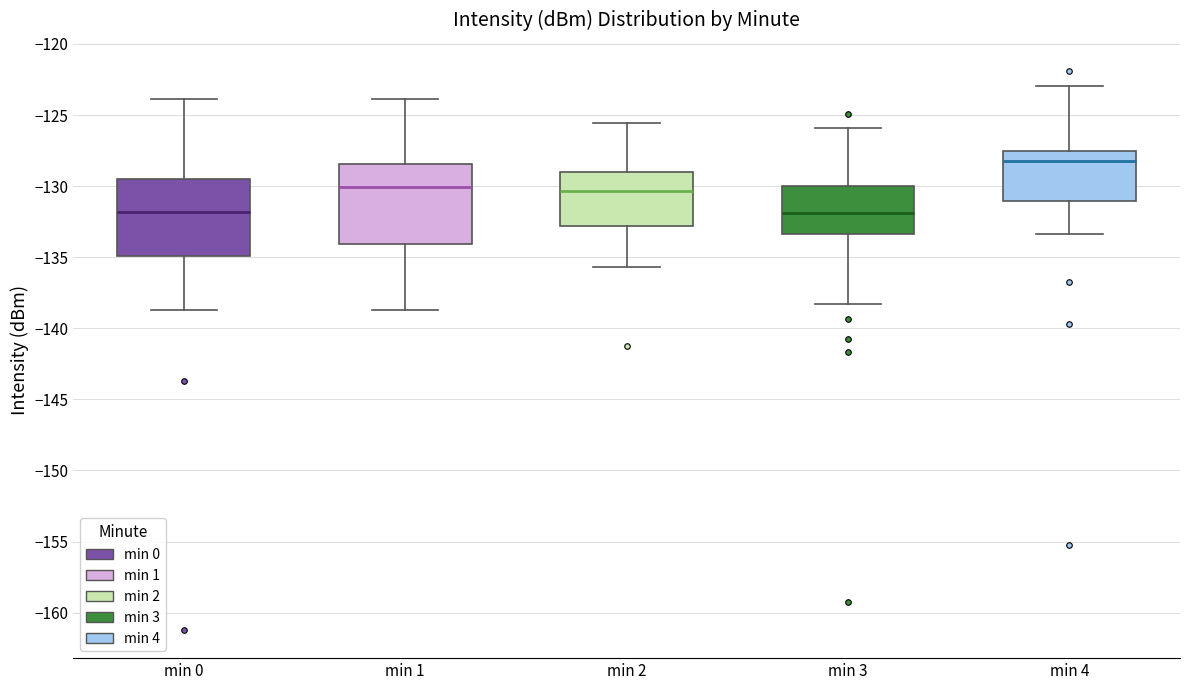

Where is the lower edge of the box for min 4 on the y-axis? The values are not printed on the chart, so give them approximately, as read against the axis.

-131.0